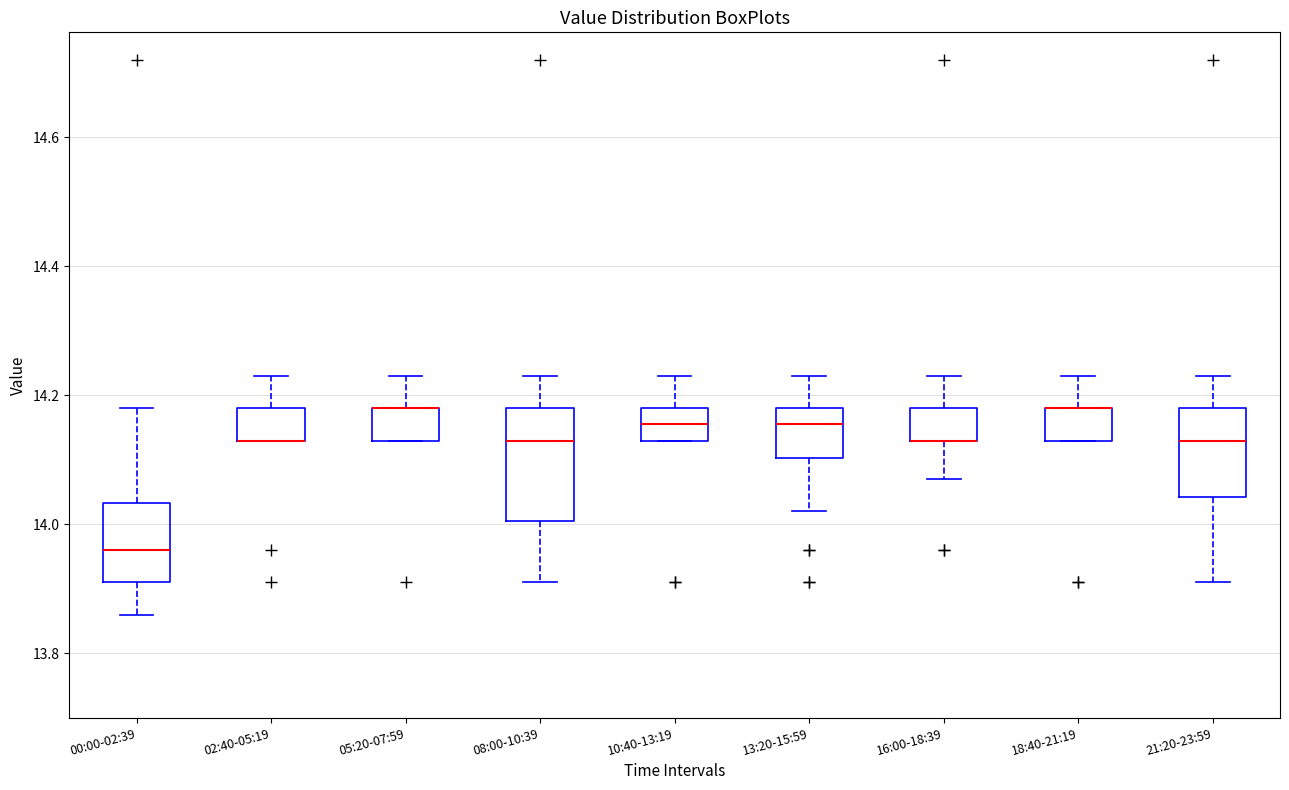

Reading left to right, transcribe this box plot: for each box, give where its median line is, the range the box spans, and where its two whiskers end, as read against the y-axis. The values are not printed on the chart, so give them approximately, as read against the axis.

00:00-02:39: median 13.96, box 13.92 to 14.04, whiskers 13.86 to 14.18
02:40-05:19: median 14.14 (drawn on the box's lower edge), box 14.14 to 14.18, whiskers 14.14 to 14.24
05:20-07:59: median 14.18 (drawn on the box's upper edge), box 14.14 to 14.18, whiskers 14.14 to 14.24
08:00-10:39: median 14.14, box 14.00 to 14.18, whiskers 13.92 to 14.24
10:40-13:19: median 14.16, box 14.14 to 14.18, whiskers 14.14 to 14.24
13:20-15:59: median 14.16, box 14.10 to 14.18, whiskers 14.02 to 14.24
16:00-18:39: median 14.14 (drawn on the box's lower edge), box 14.14 to 14.18, whiskers 14.08 to 14.24
18:40-21:19: median 14.18 (drawn on the box's upper edge), box 14.14 to 14.18, whiskers 14.14 to 14.24
21:20-23:59: median 14.14, box 14.04 to 14.18, whiskers 13.92 to 14.24